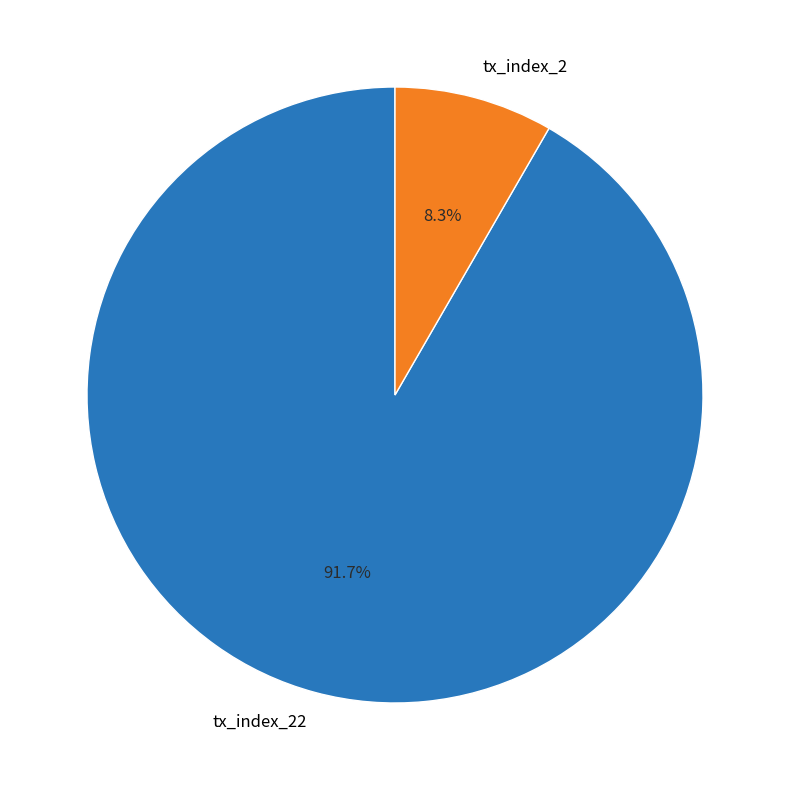

Is it true that tx_index_22 is 92% of the pie?

True